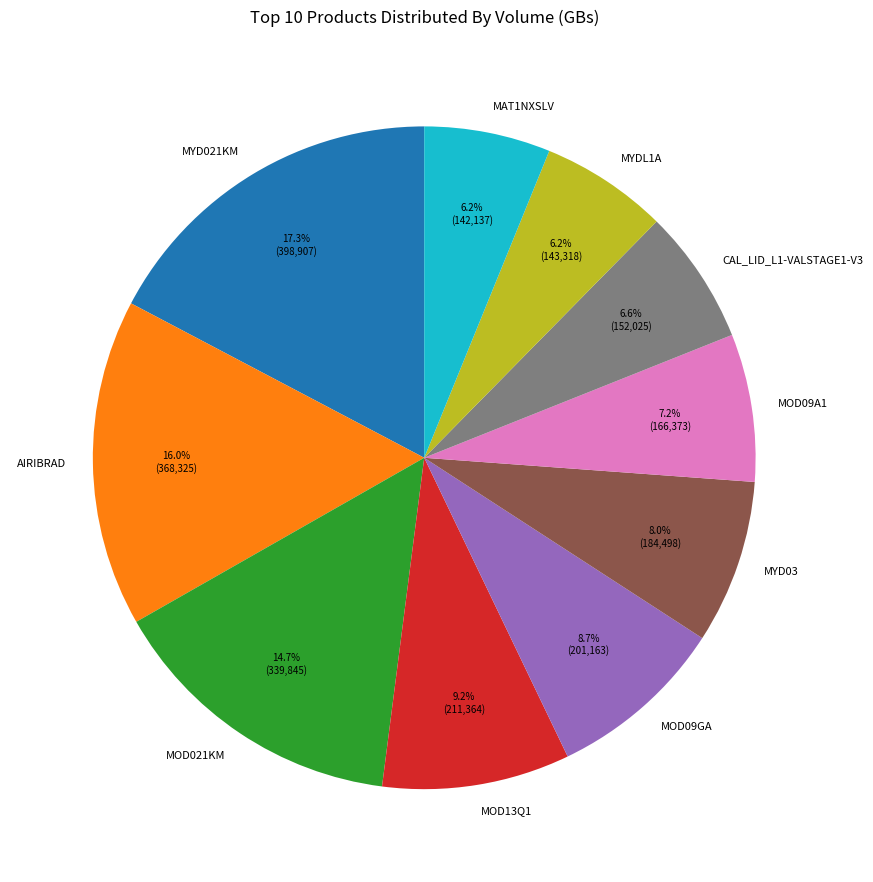

Count the number of slices in the pie.

10